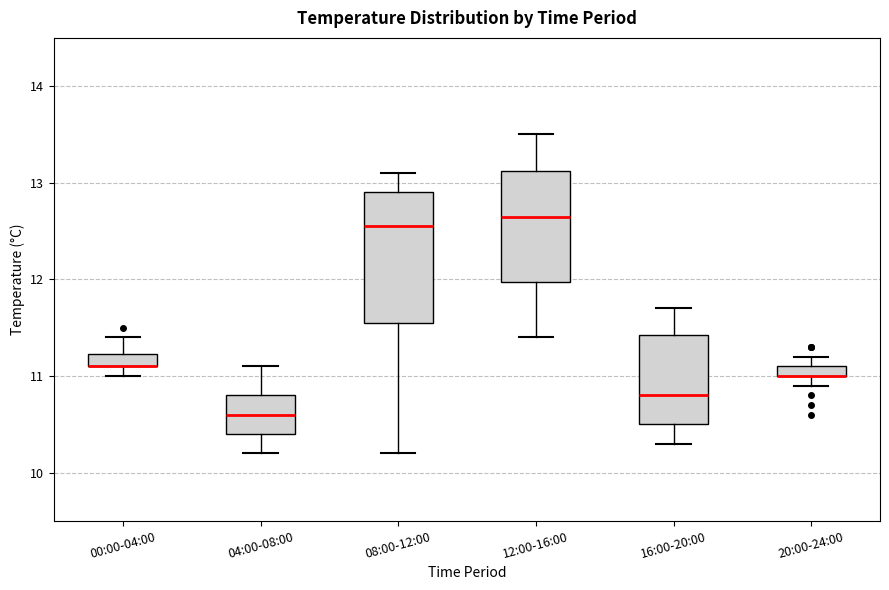

Which box is the tallest, from its lower edge to its upper edge?

08:00-12:00